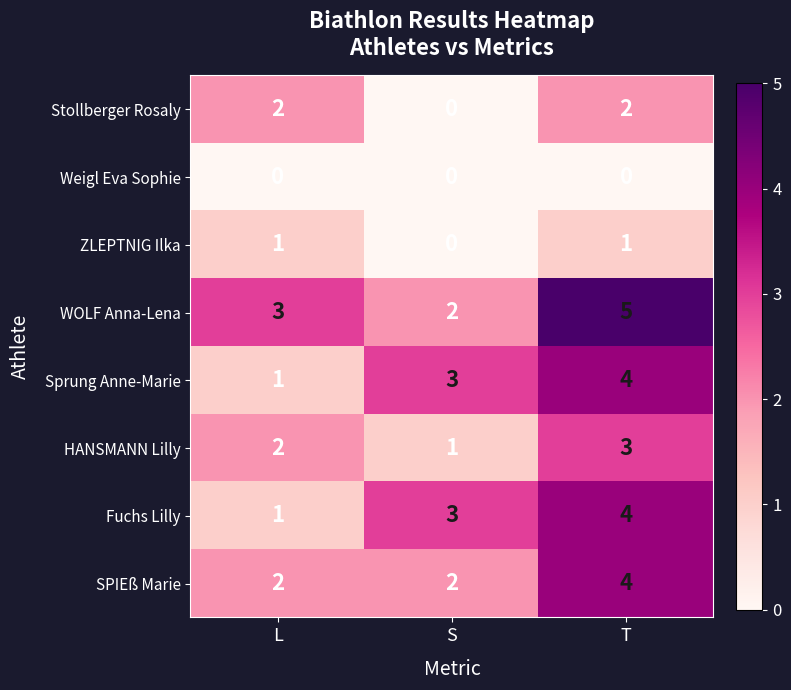

Reading right to left, extract all data points from this chart.

Stollberger Rosaly: T=2	S=0	L=2
Weigl Eva Sophie: T=0	S=0	L=0
ZLEPTNIG Ilka: T=1	S=0	L=1
WOLF Anna-Lena: T=5	S=2	L=3
Sprung Anne-Marie: T=4	S=3	L=1
HANSMANN Lilly: T=3	S=1	L=2
Fuchs Lilly: T=4	S=3	L=1
SPIEß Marie: T=4	S=2	L=2